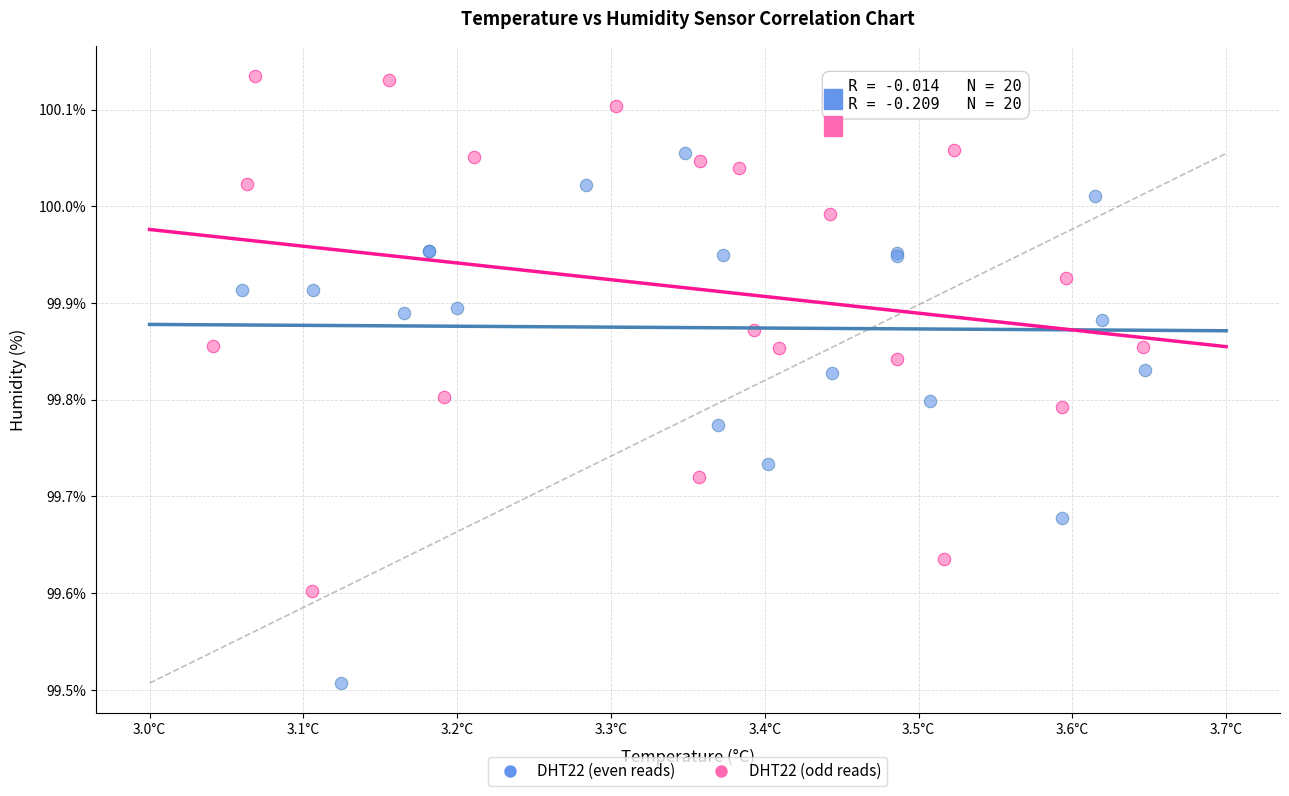

Which series contains the highest Y value?

DHT22 (odd reads)